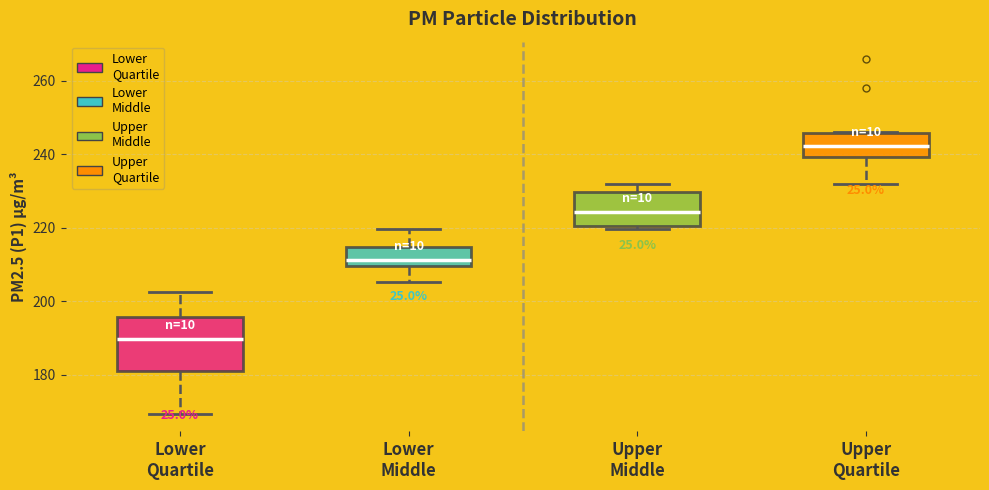

Where is the upper edge of the box for Lower Quartile on the y-axis? The values are not printed on the chart, so give them approximately, as read against the axis.

196